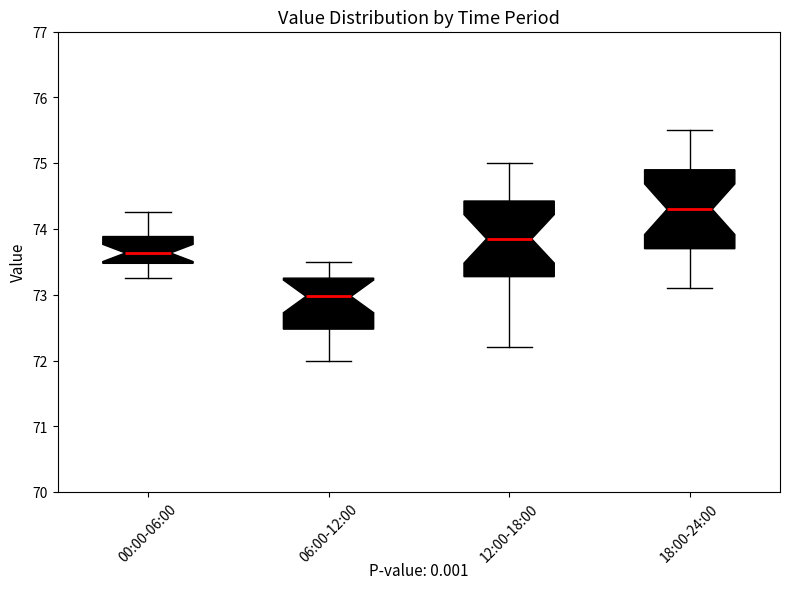

Reading left to right, transcribe this box plot: for each box, give where its median line is, the range the box spans, and where its two whiskers end, as read against the y-axis. The values are not printed on the chart, so give them approximately, as read against the axis.

00:00-06:00: median 73.6, box 73.5 to 73.9, whiskers 73.3 to 74.3
06:00-12:00: median 73.0, box 72.5 to 73.3, whiskers 72.0 to 73.5
12:00-18:00: median 73.9, box 73.3 to 74.4, whiskers 72.2 to 75.0
18:00-24:00: median 74.3, box 73.7 to 74.9, whiskers 73.1 to 75.5